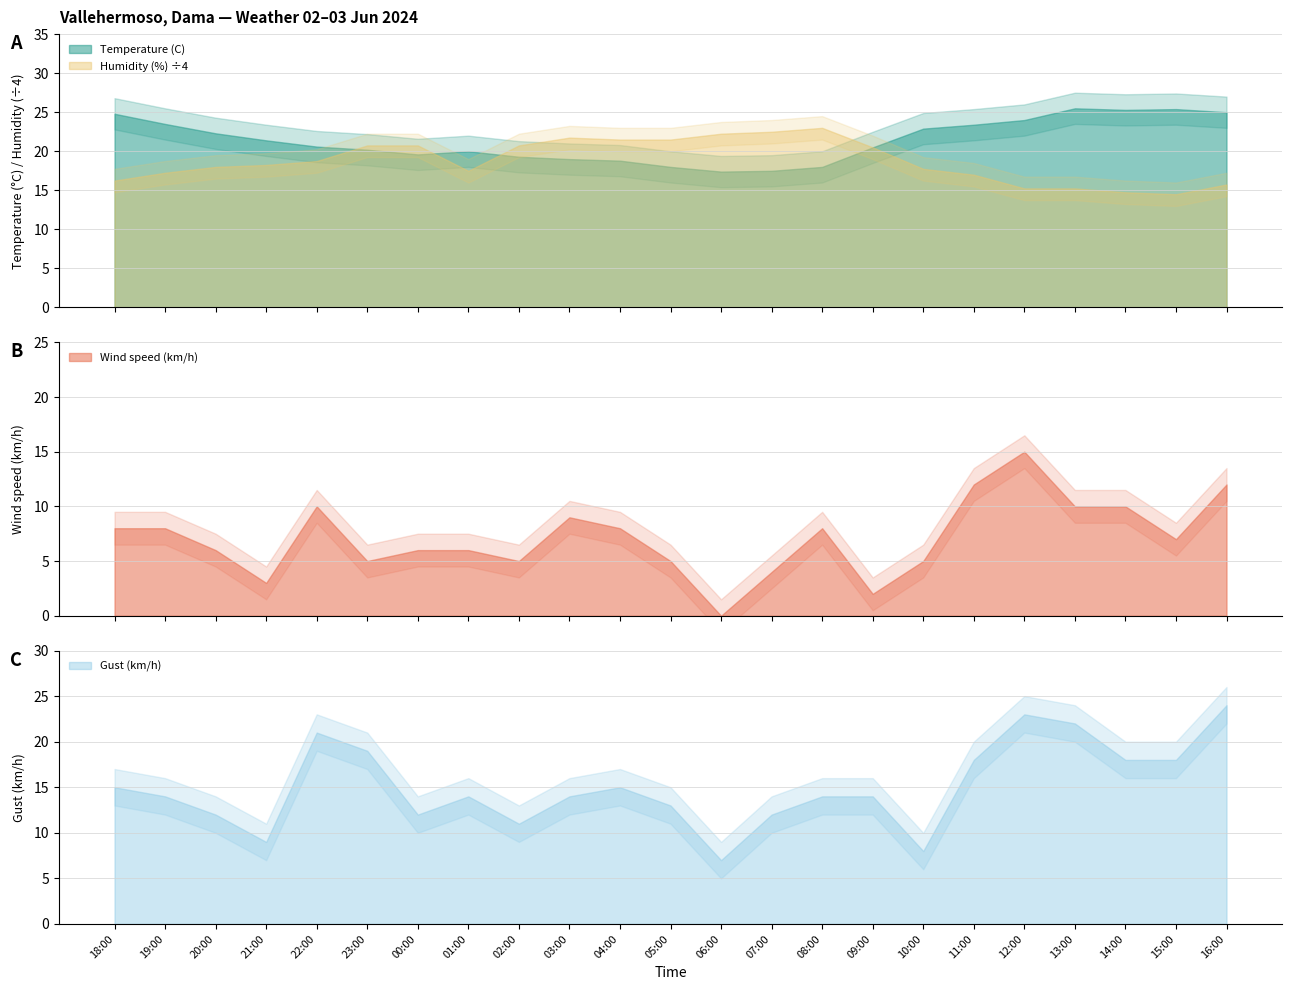

What is the difference between the Temperature (C) values at 06:00 and 18:00?

7.4